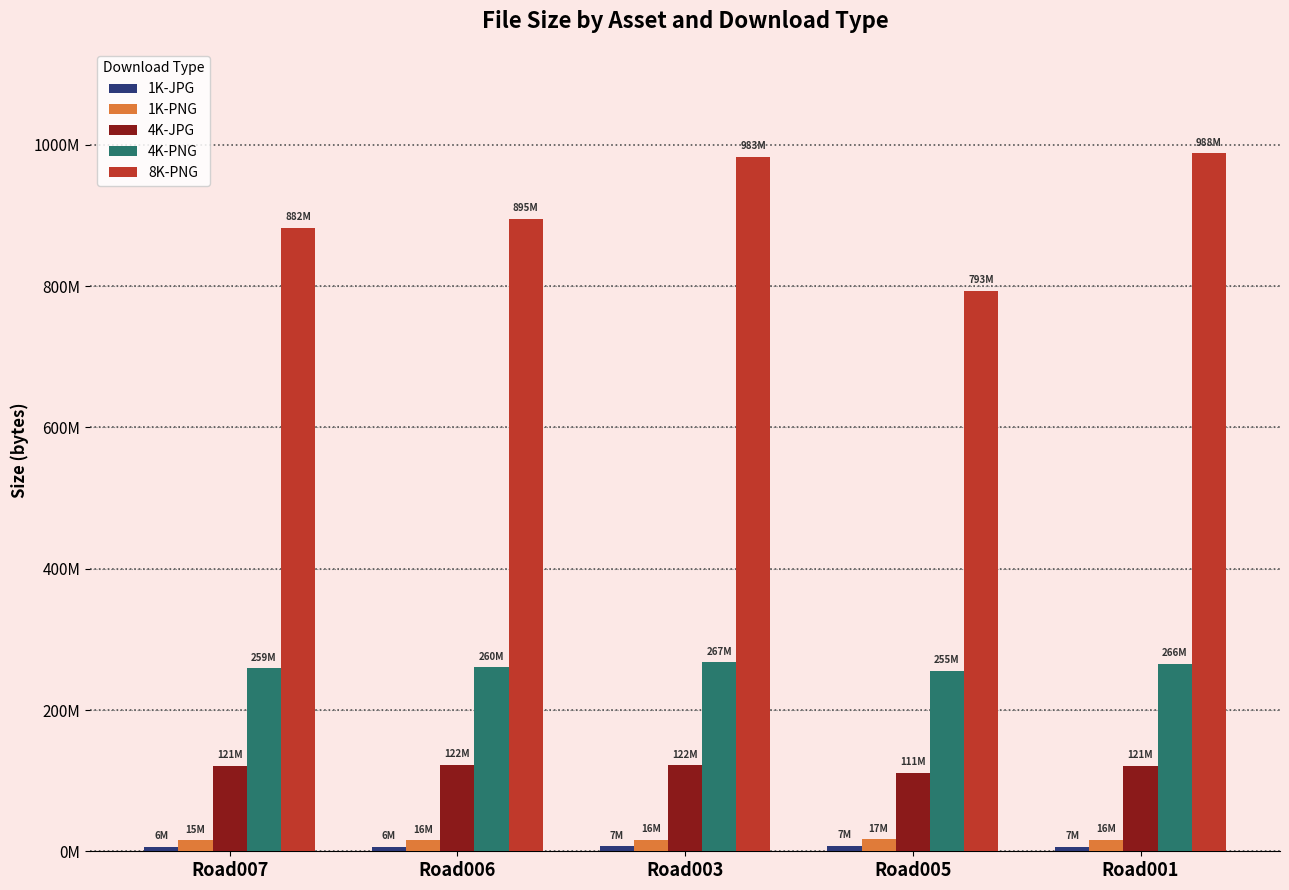

Rank the series at Road001 from lowest to highest value.

1K-JPG, 1K-PNG, 4K-JPG, 4K-PNG, 8K-PNG